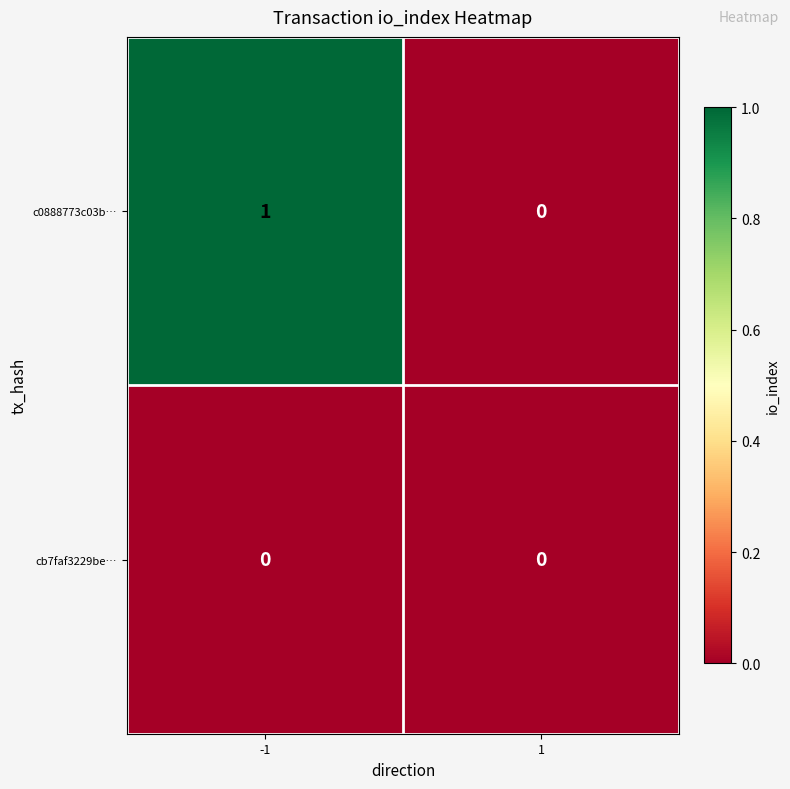

What is the difference between the highest and lowest values at -1?

1